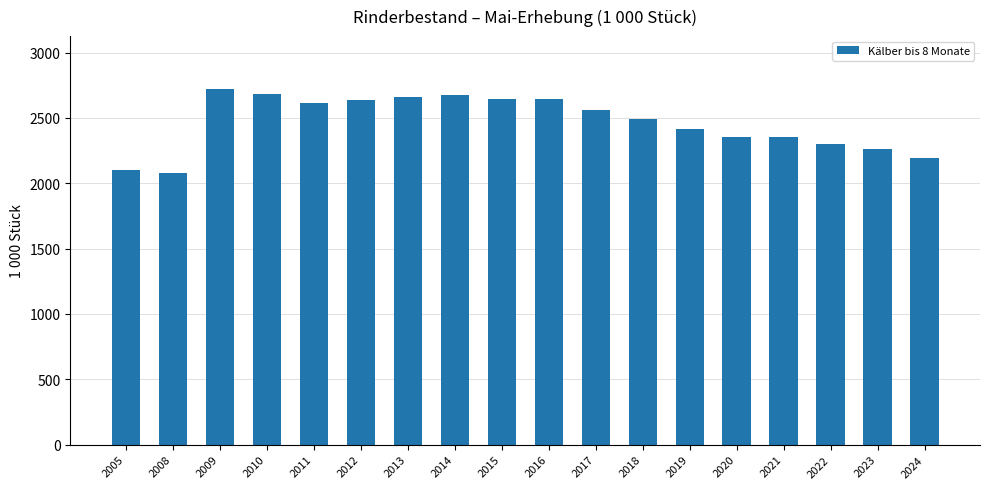

Is it true that the value at 2014 is 4062?

False